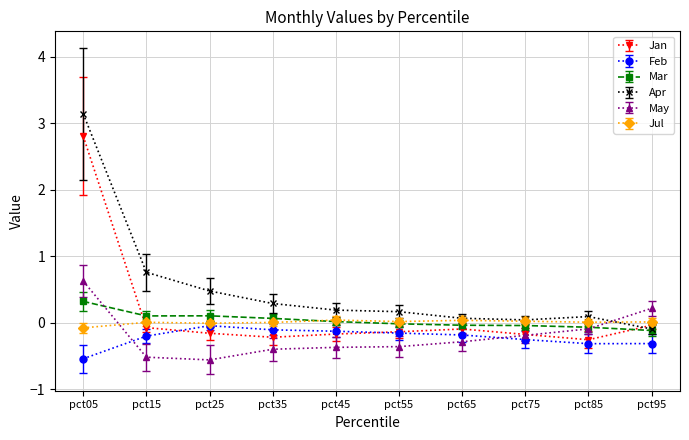

Does the chart display data point markers on the line(s)?

Yes